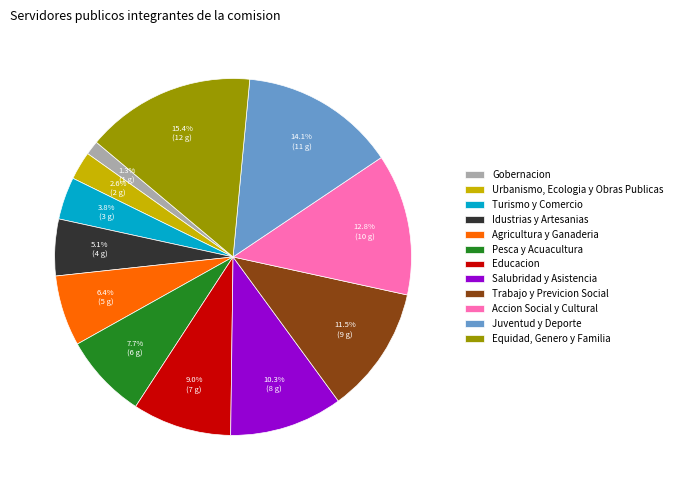

Rank the categories by value from highest to lowest.

Equidad, Genero y Familia, Juventud y Deporte, Accion Social y Cultural, Trabajo y Previcion Social, Salubridad y Asistencia, Educacion, Pesca y Acuacultura, Agricultura y Ganaderia, Idustrias y Artesanias, Turismo y Comercio, Urbanismo, Ecologia y Obras Publicas, Gobernacion